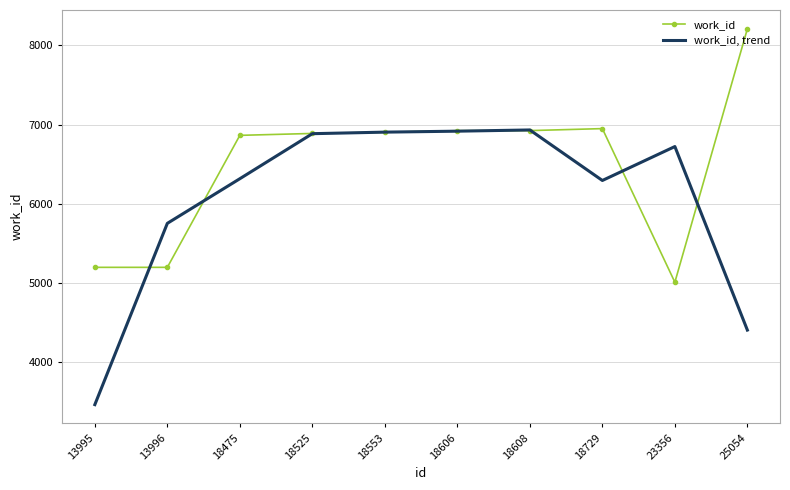

Read the work_id value at 18475.

6865.0